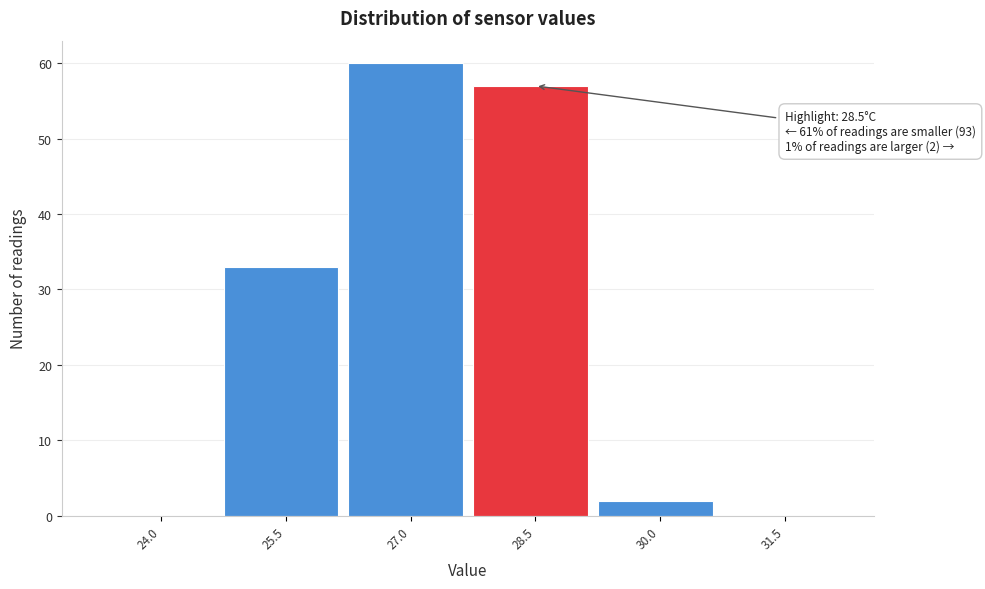

Reading right to left, extract all data points from this chart.

31.5=0	30.0=2	28.5=57	27.0=60	25.5=33	24.0=0